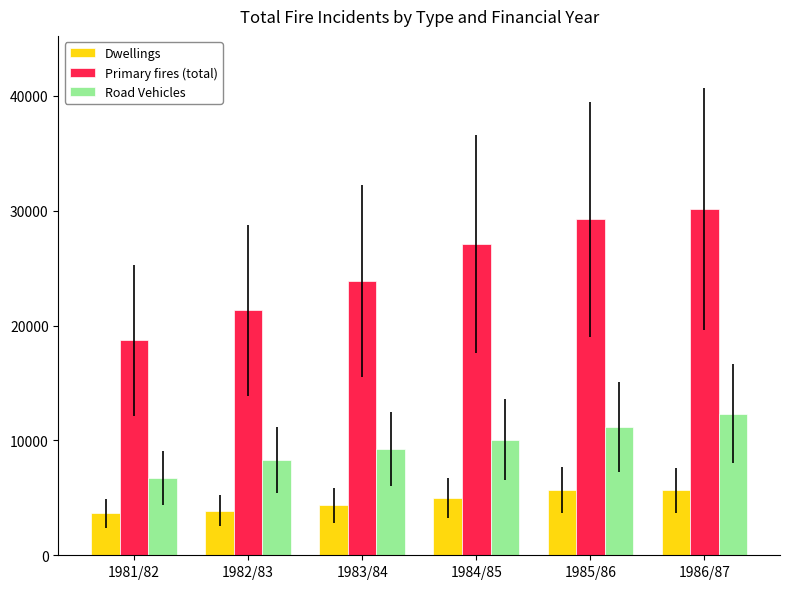

What is the spread (max minus min) of values at 1985/86?

23526